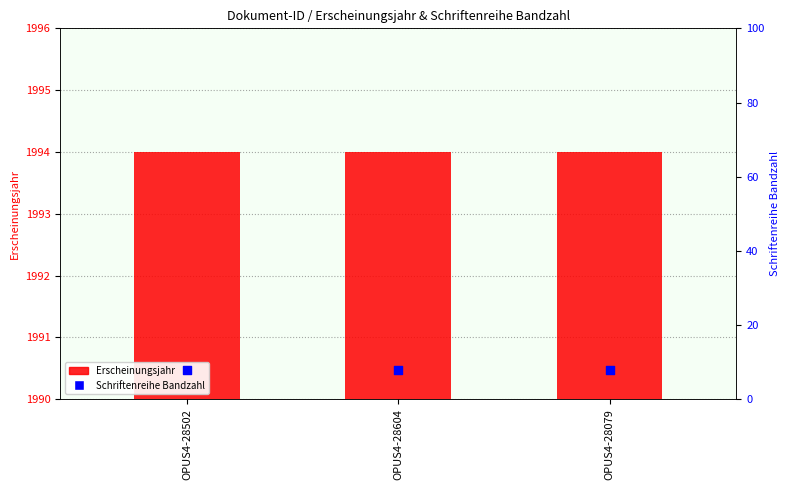

Which series has the largest Y range (max minus min)?

Erscheinungsjahr